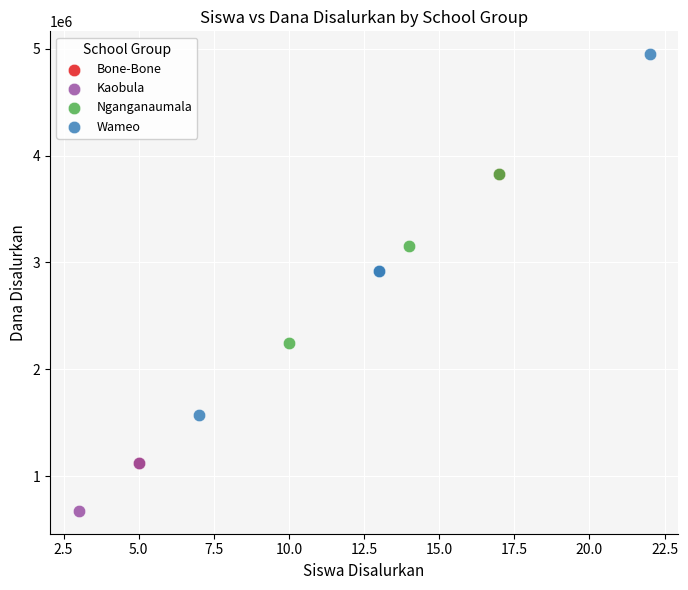

Which series has the widest spread of Y values?

Wameo